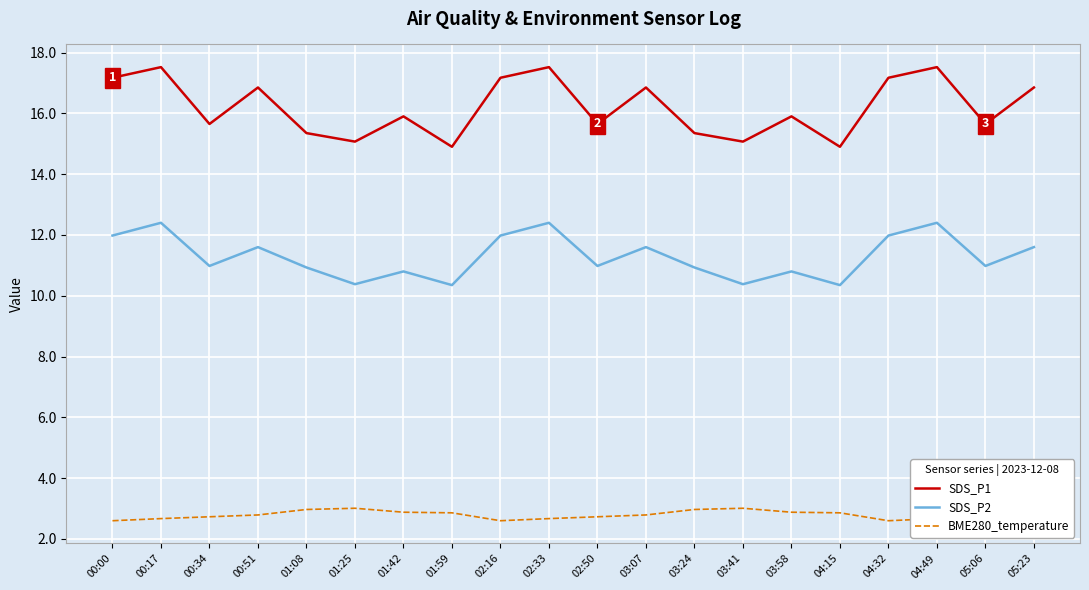

What position from the left is 01:59?

8